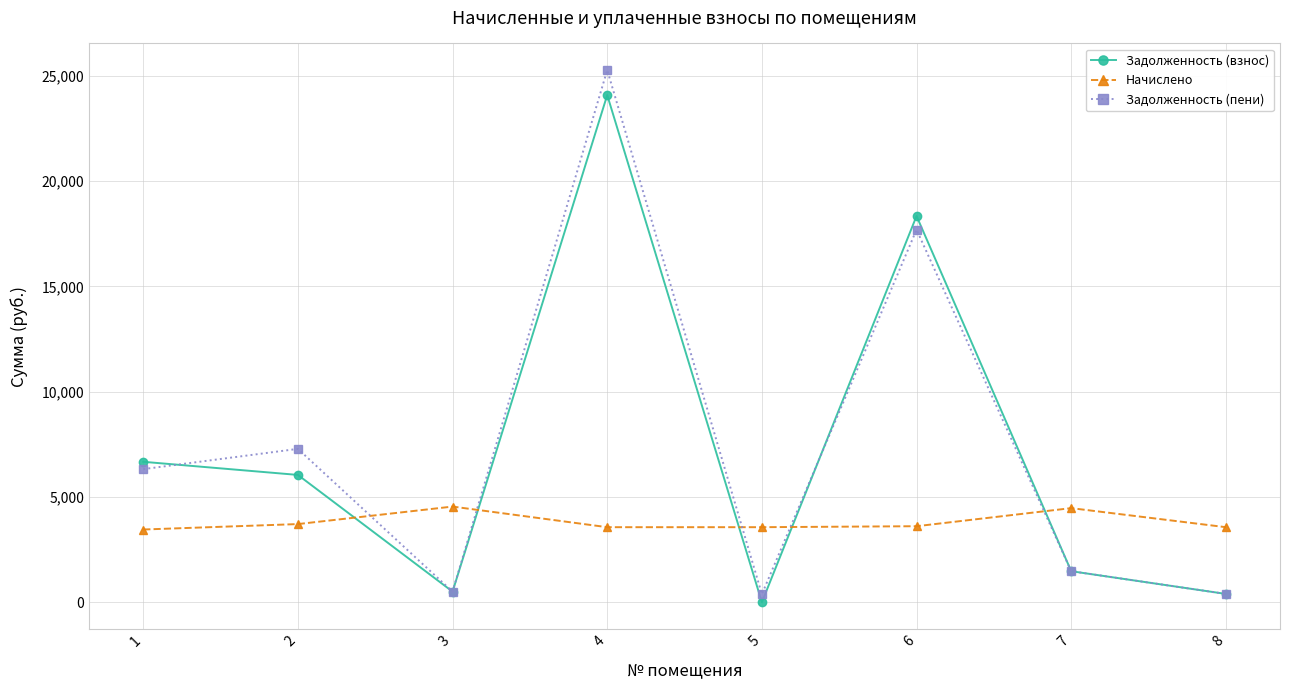

Which series has the largest total across all categories?

Задолженность (пени)